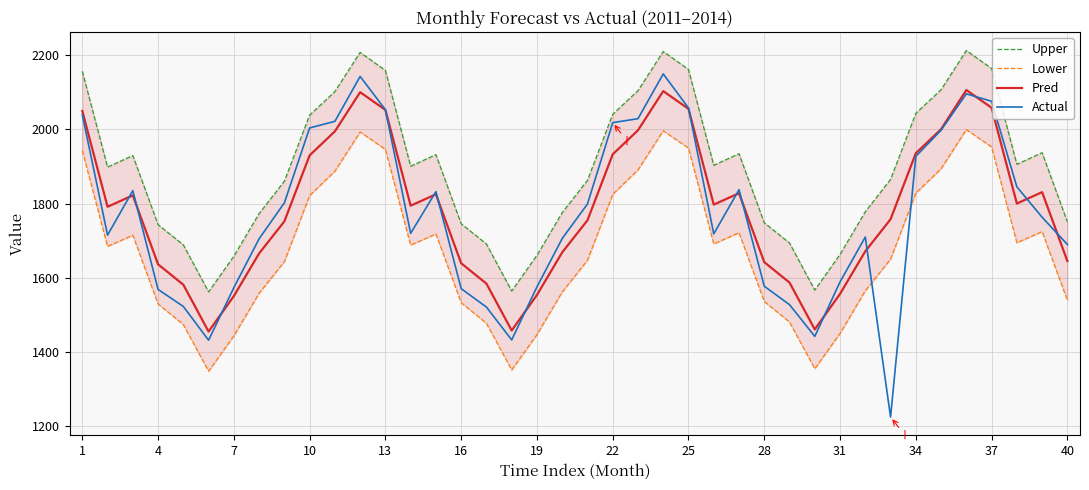

In Upper, how many points are lower than both neighbors (excluding endpoints)?

7